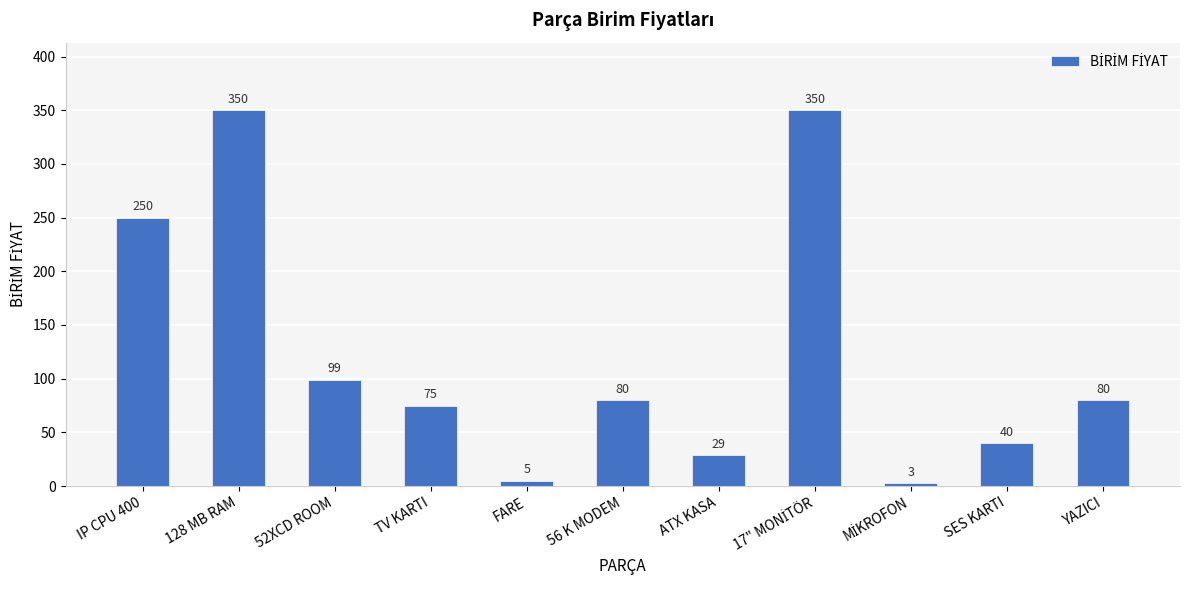

What position from the right is ATX KASA?

5